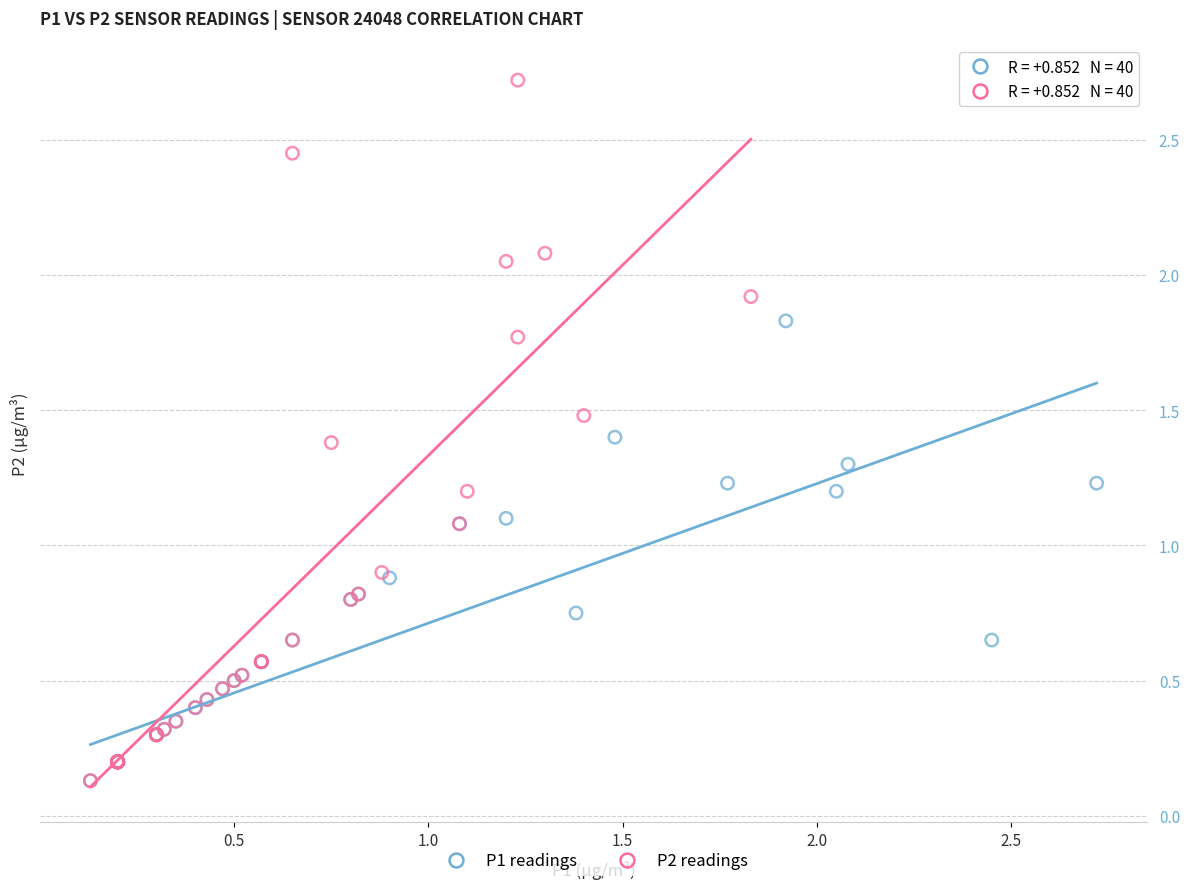

Which series contains the highest Y value?

P2 readings